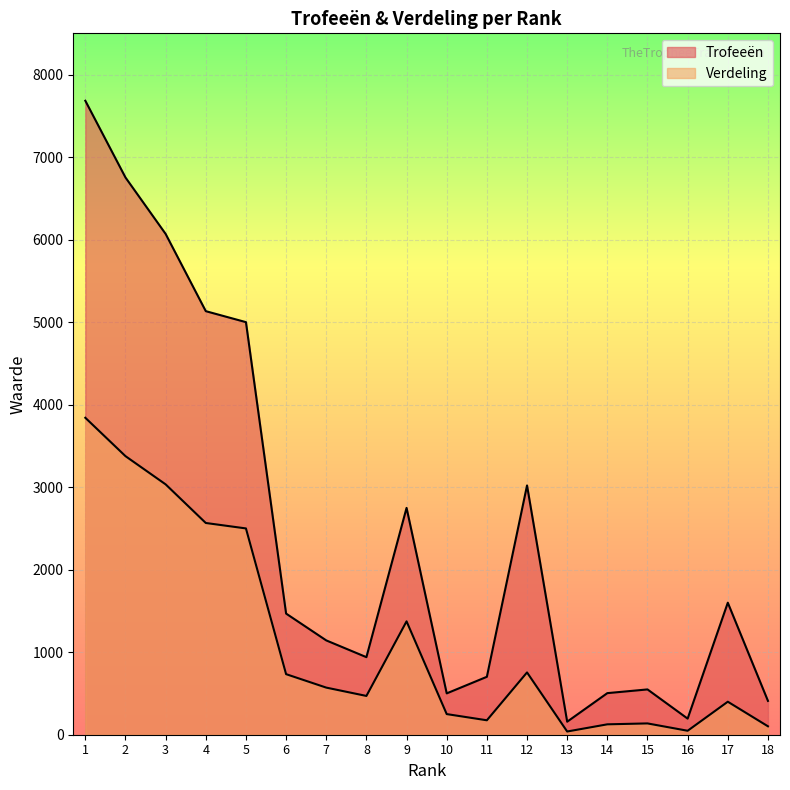

Is the value of Trofeeën at 9 greater than the value of Verdeling at 3?

No